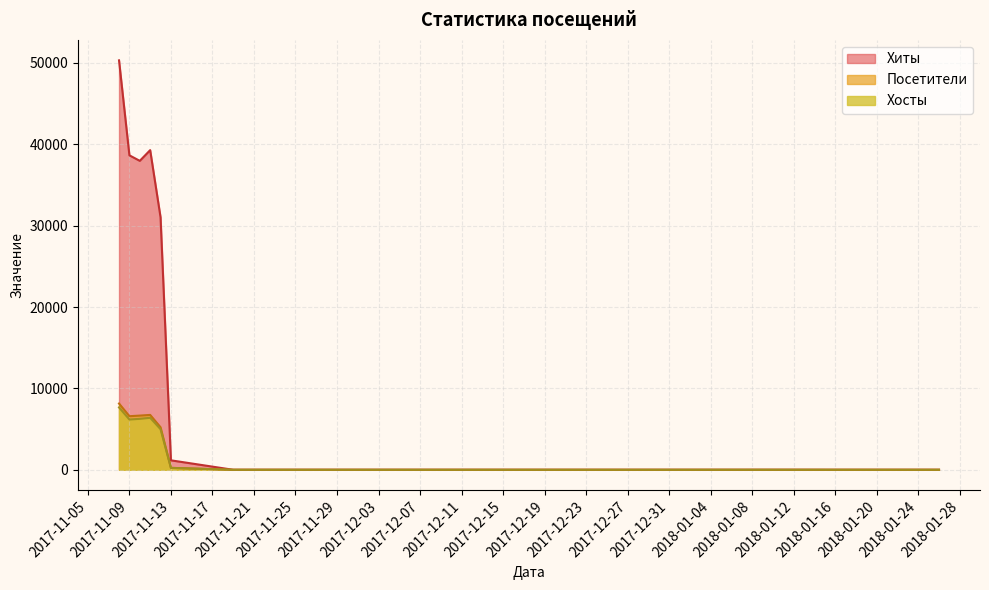

Where is Хосты nearest to the value 3834?

2017-11-12